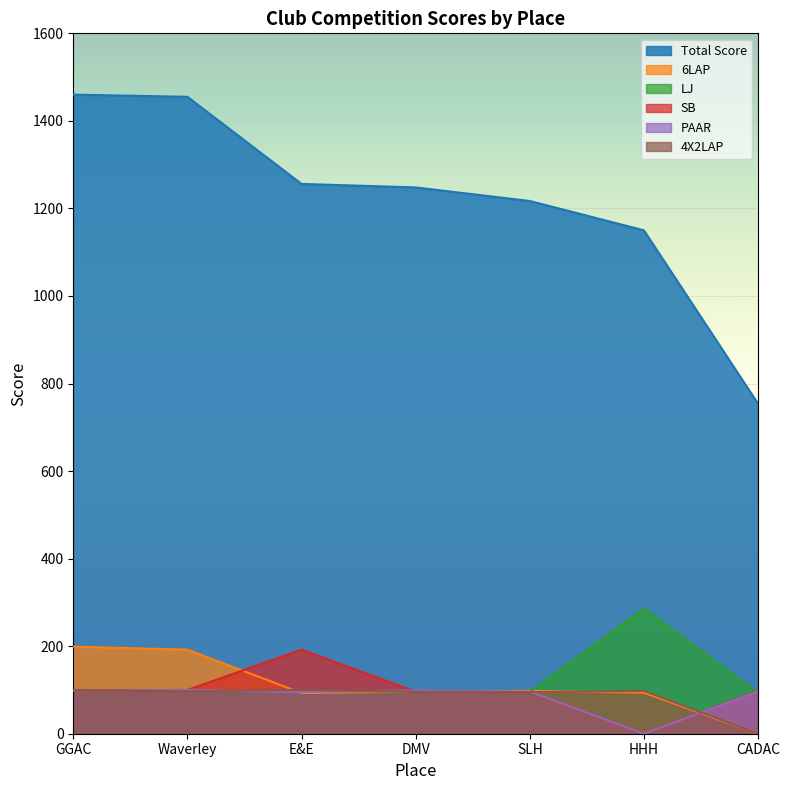

True or false: SB has a value of 129 at E&E.

False